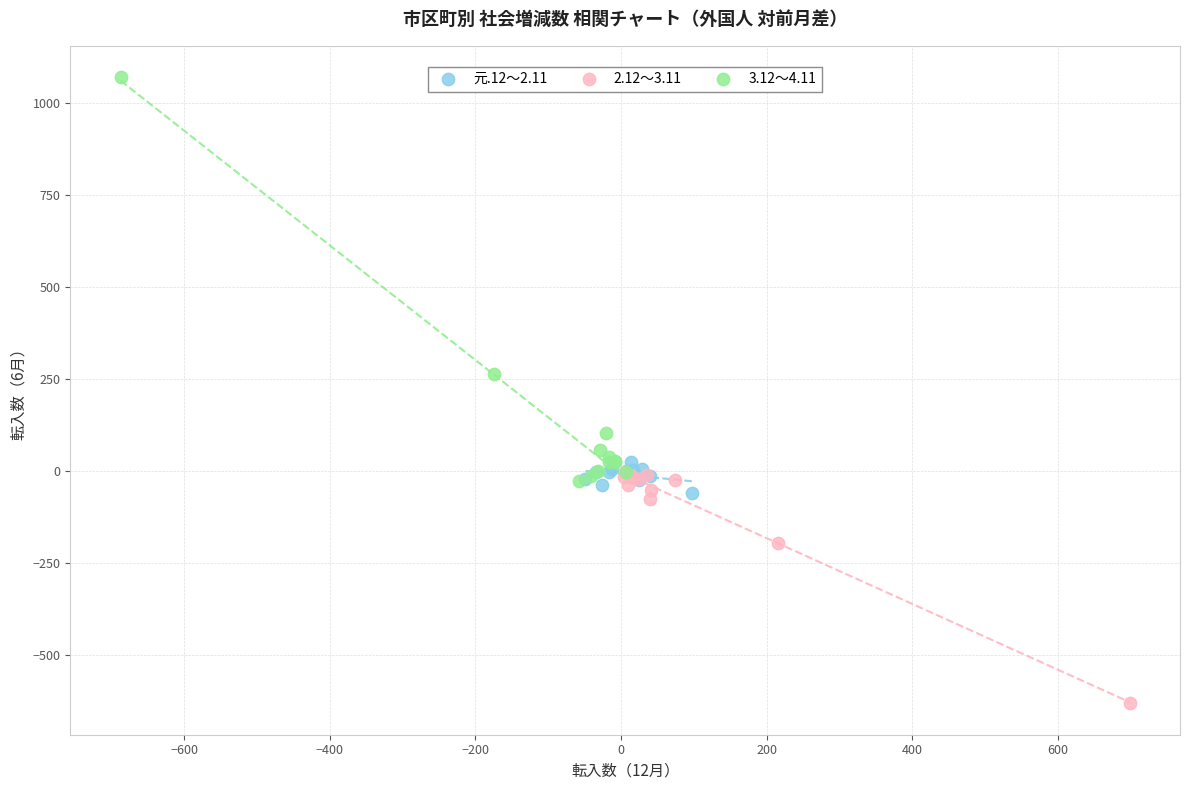

Which series has the largest Y range (max minus min)?

3.12～4.11